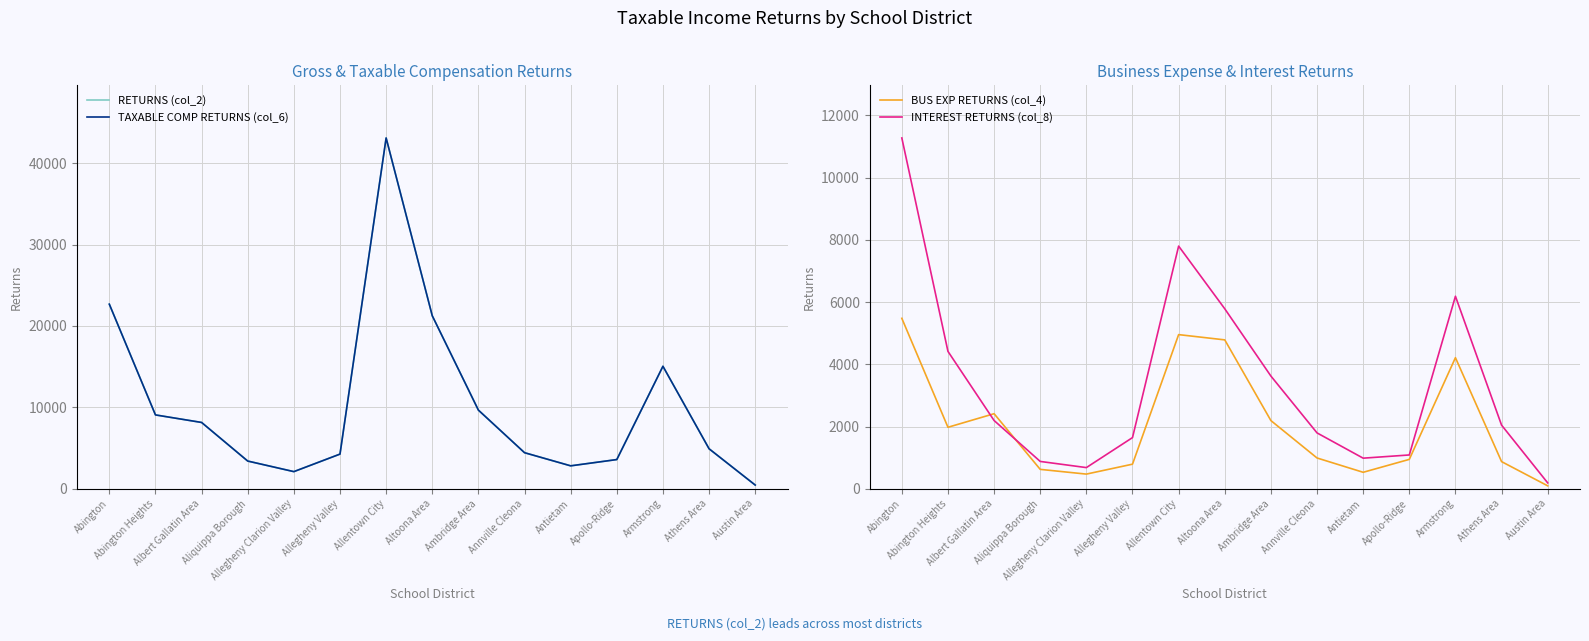

Is it true that TAXABLE COMP RETURNS (col_6) equals 718 at Austin Area?

False